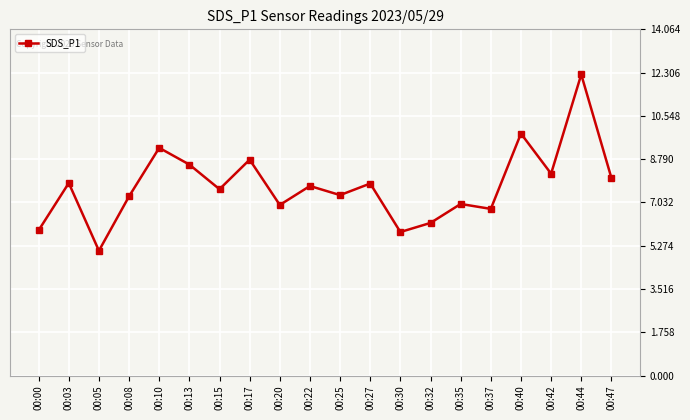

The chart shows a value of 7.3 at 00:25. True or false?

True